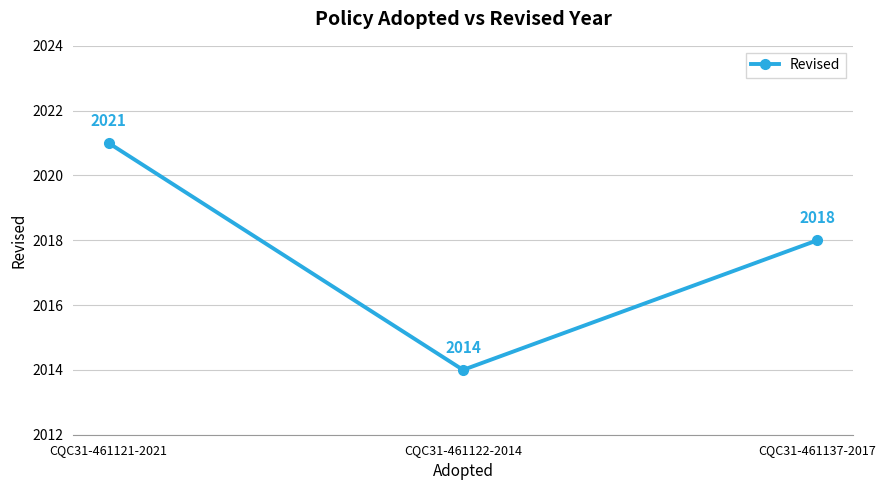

How many categories are shown in the chart?

3